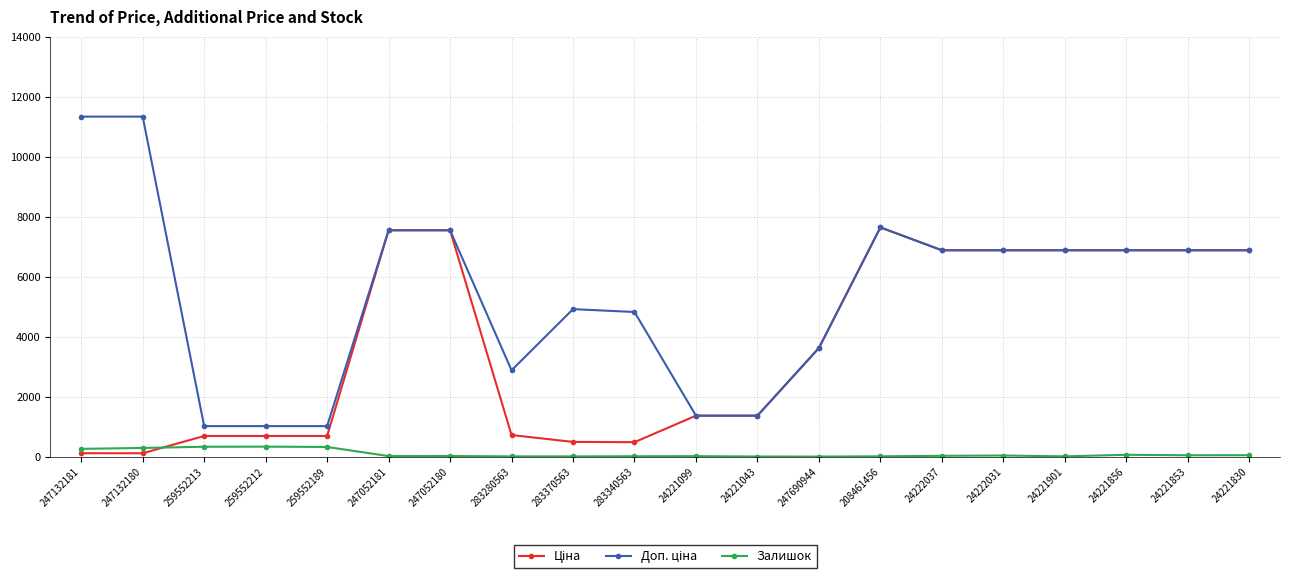

What is the difference between the highest and lowest values at 259552212?

684.8